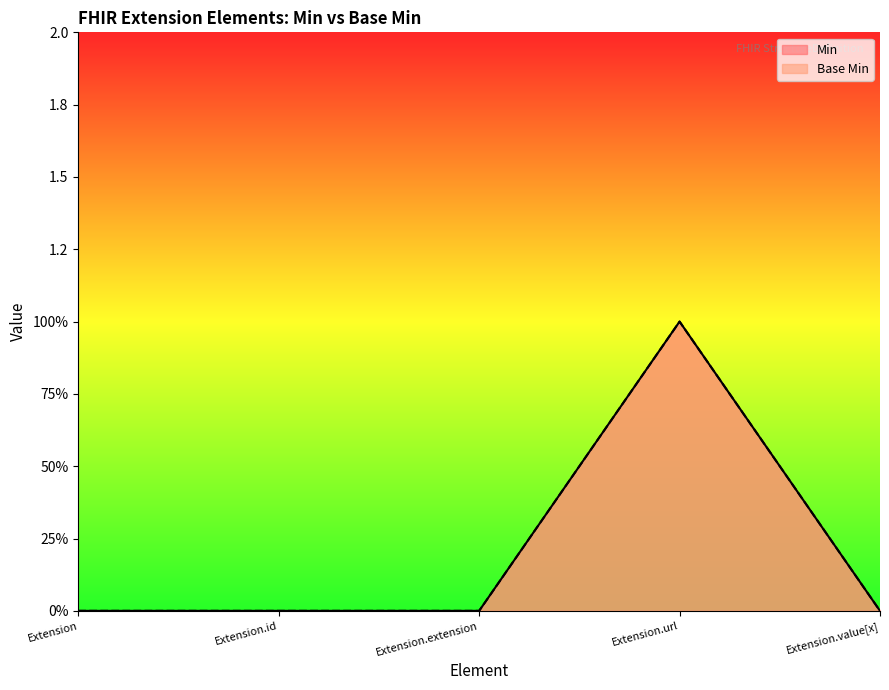

Rank the series at Extension from lowest to highest value.

Min, Base Min